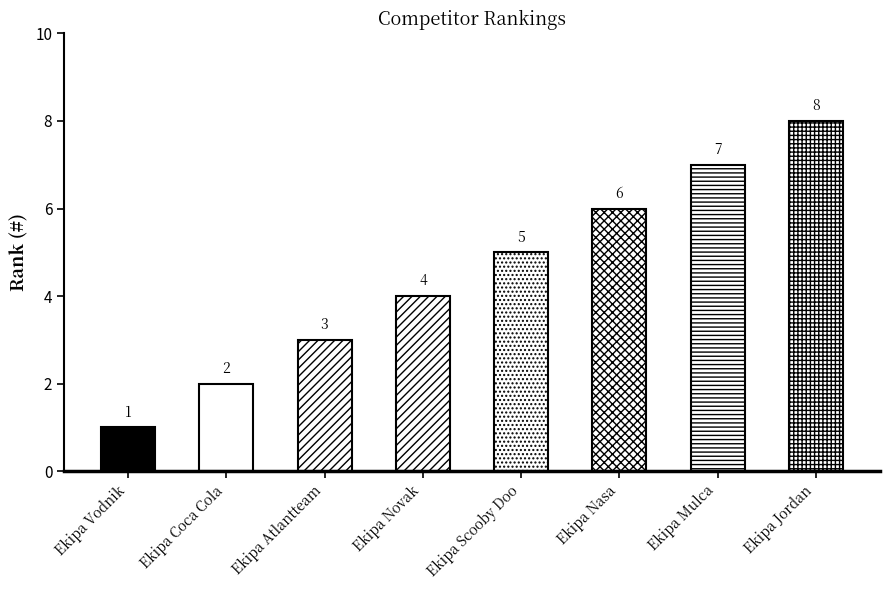

True or false: the data shows 2 at Ekipa Mulca.

False